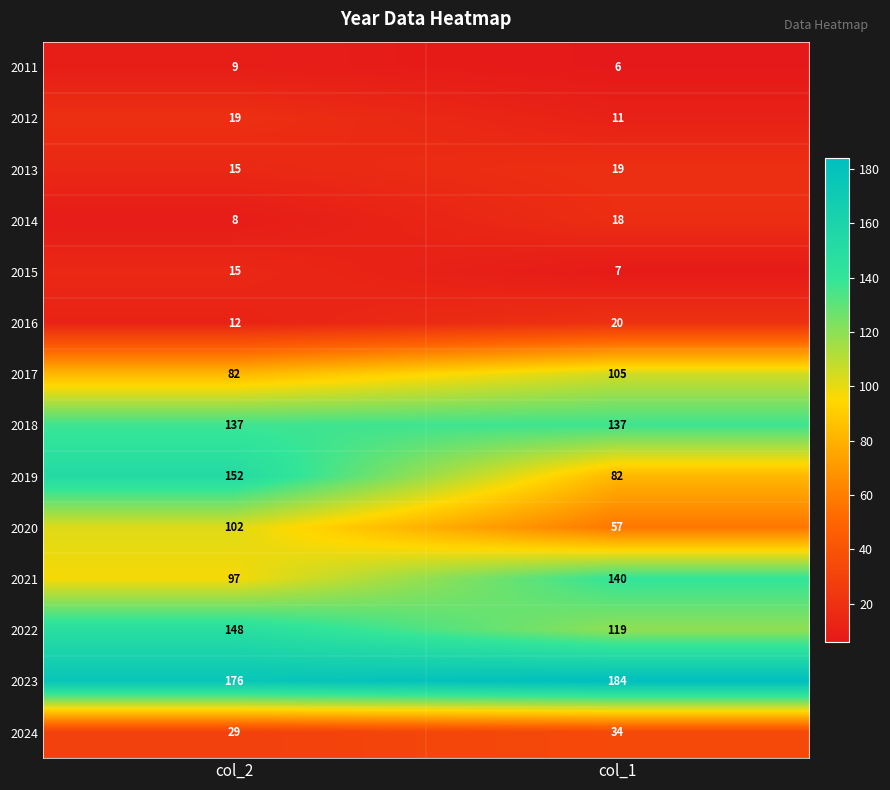

Which series changed the most between col_2 and col_1?

2019